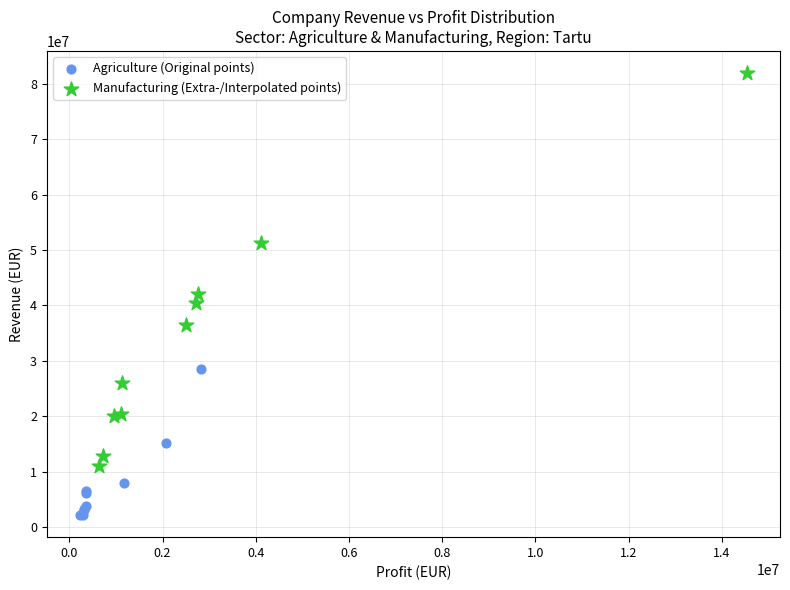

Which series has the largest Y range (max minus min)?

Manufacturing (Extra-/Interpolated points)